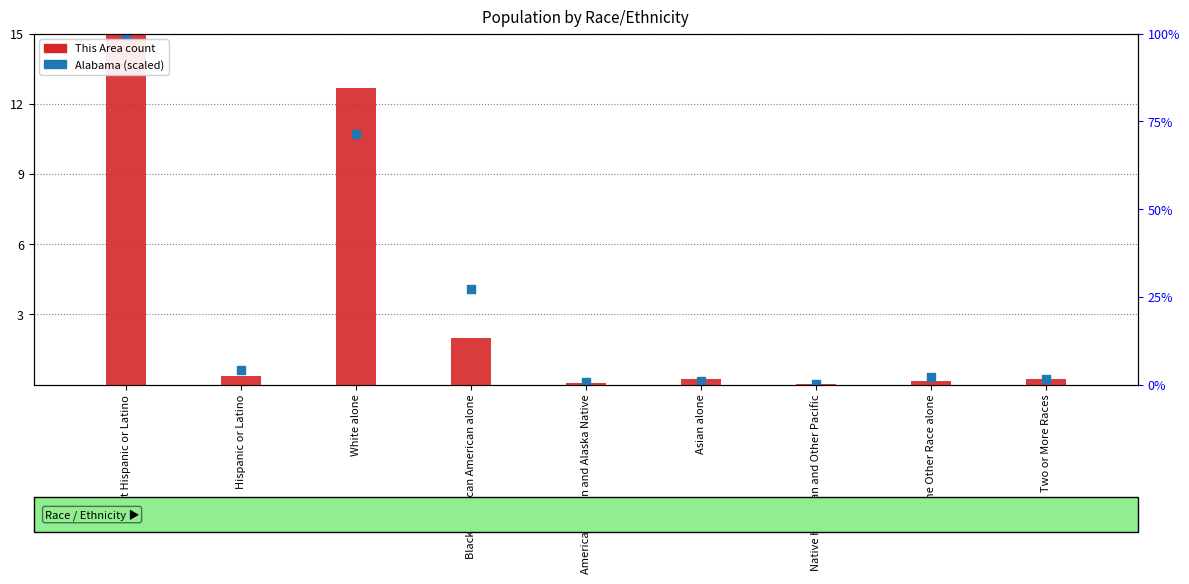

At how many categories does at least one series exceed 14?

1